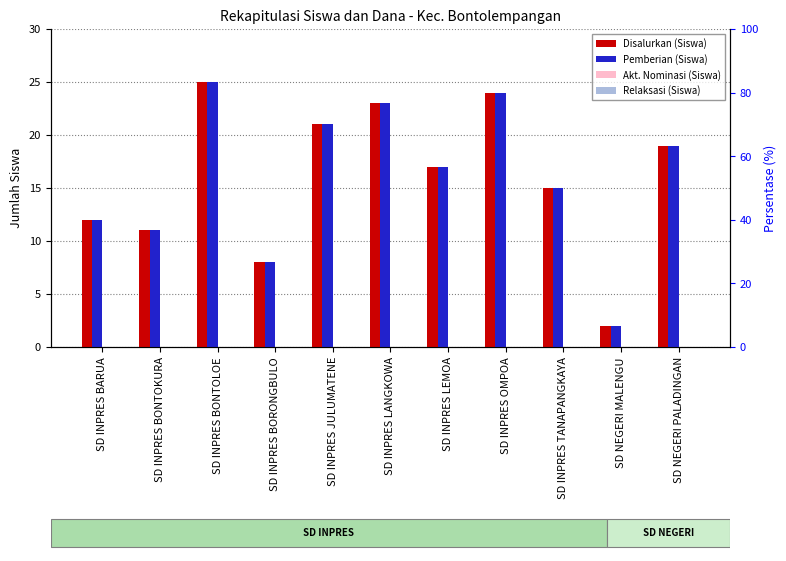

At which label is Relaksasi (Siswa) closest to 0?

SD INPRES BARUA